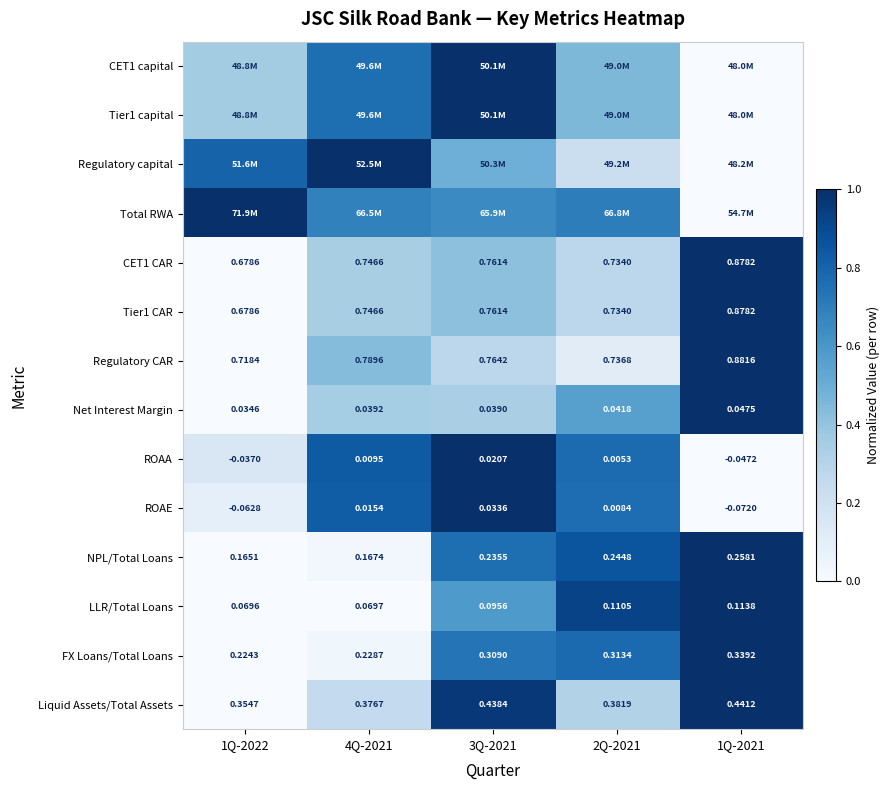

Is the value of Net Interest Margin at 4Q-2021 greater than the value of NPL/Total Loans at 1Q-2022?

No